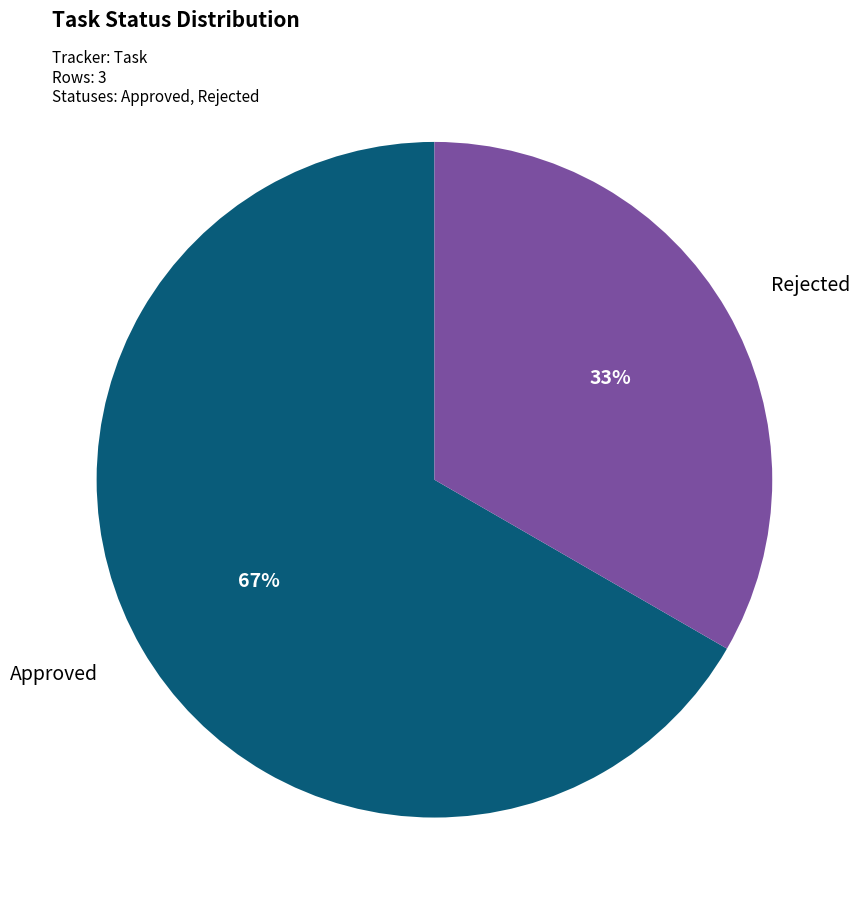

To the nearest percent, what is the average slice percentage?

50%